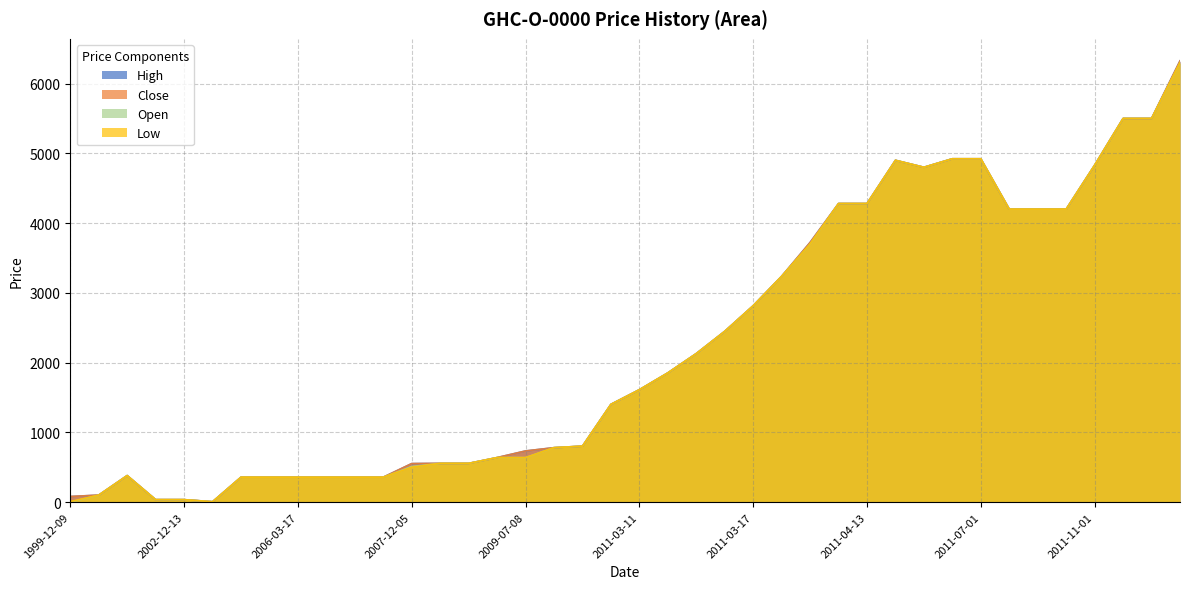

Where is Open nearest to the value 3150?

2011-03-22